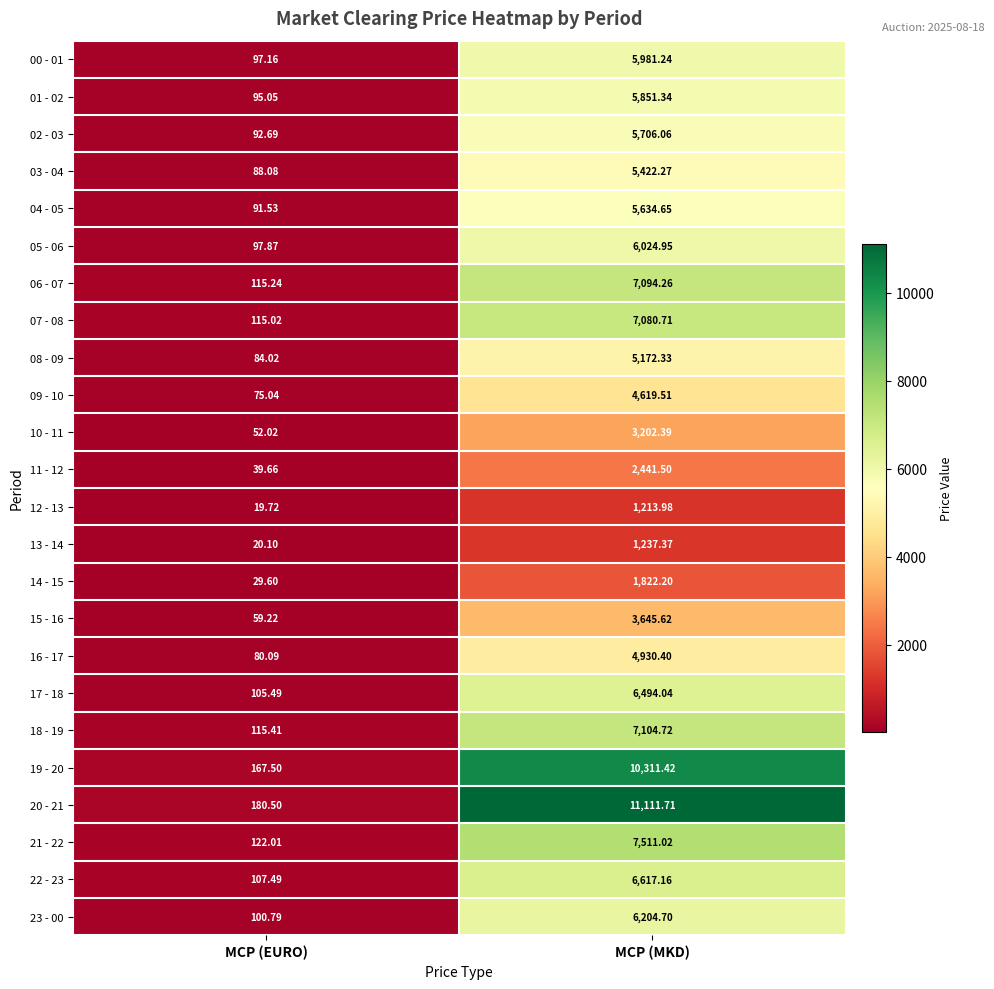

What is the minimum value shown in the chart?

19.7